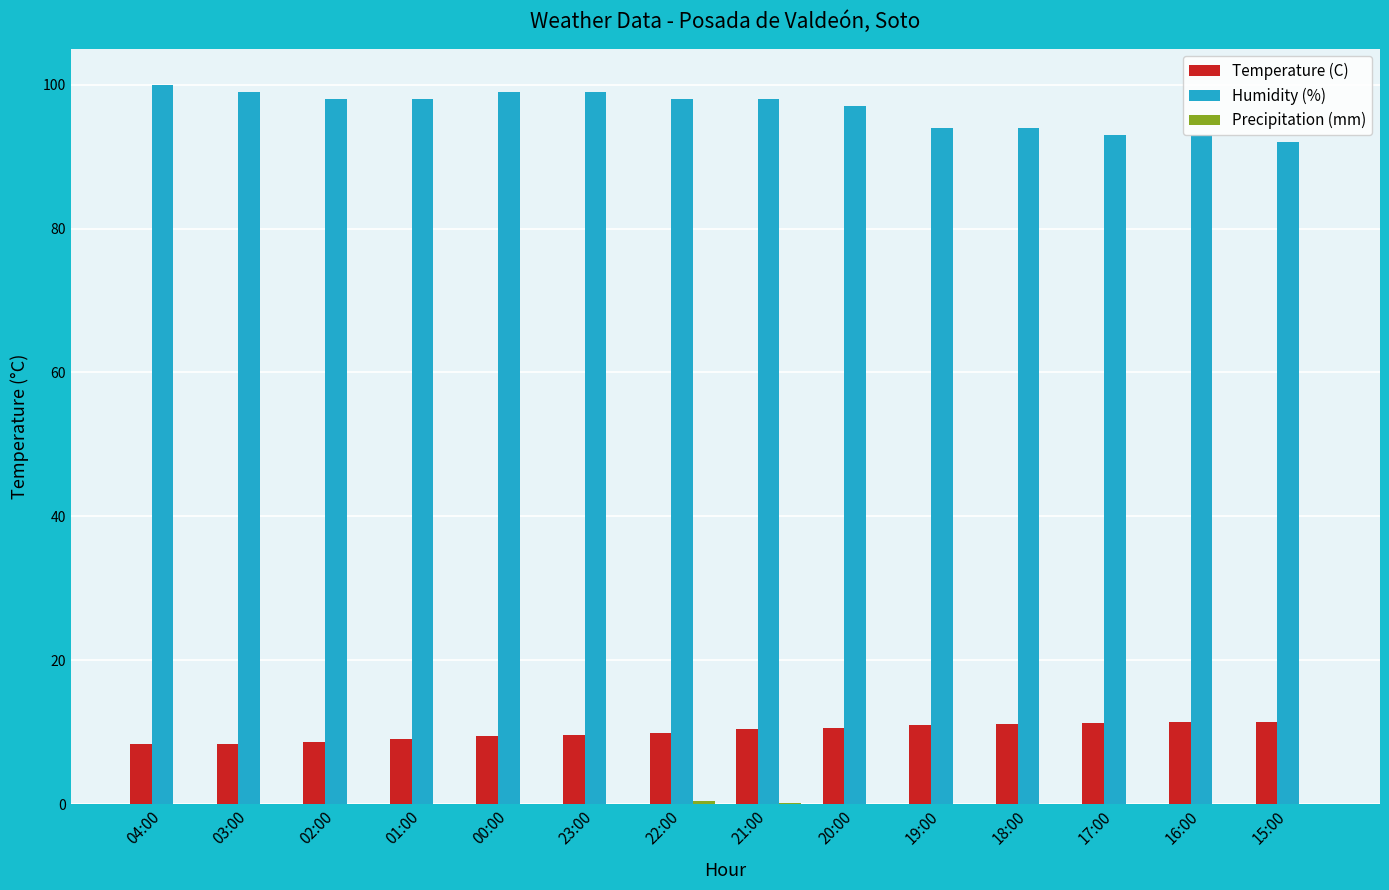

Is it true that Temperature (C) equals 9.4 at 00:00?

True